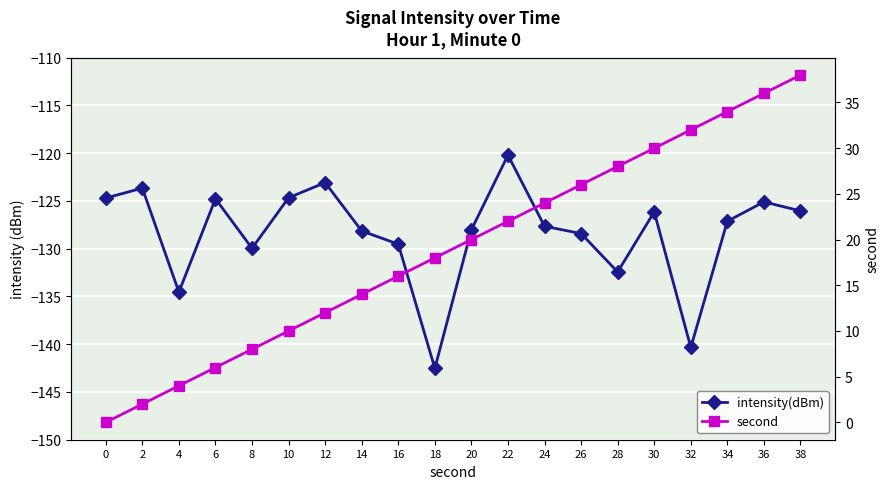

Is it true that intensity(dBm) equals -199.5 at 26?

False